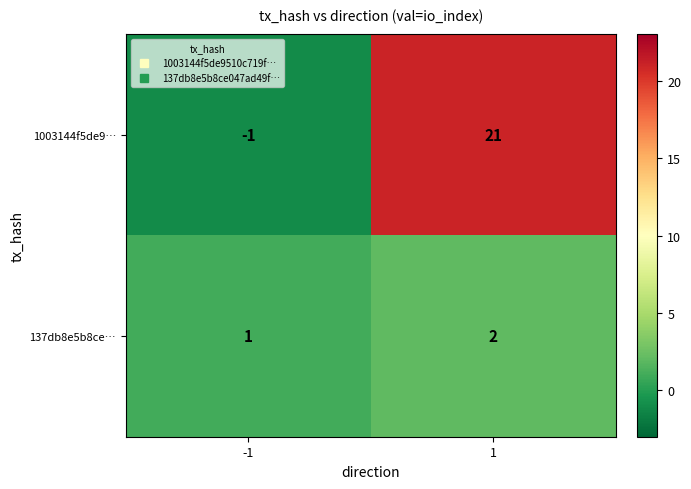

Reading left to right, list all the values displayed in this chart.

1003144f5de9…: -1	21
137db8e5b8ce…: 1	2